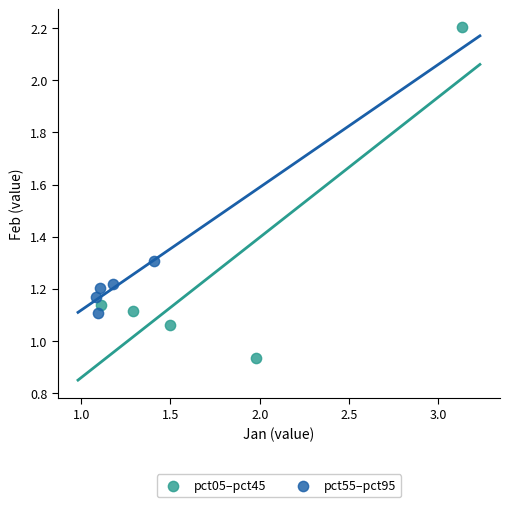

Which series contains the highest Y value?

pct05–pct45